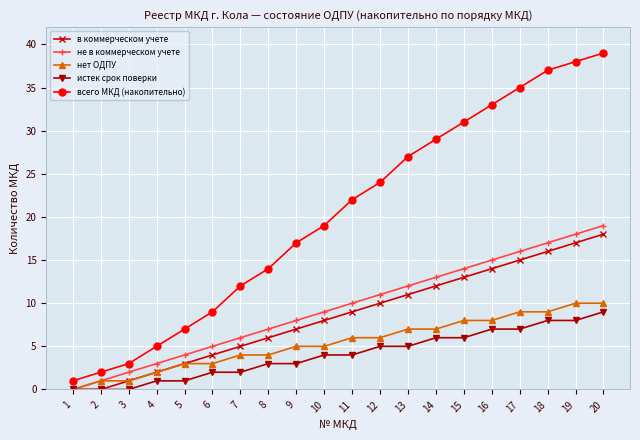

Reading left to right, what are all the values shown in this chart?

в коммерческом учете: 0	0	1	2	3	4	5	6	7	8	9	10	11	12	13	14	15	16	17	18
не в коммерческом учете: 0	1	2	3	4	5	6	7	8	9	10	11	12	13	14	15	16	17	18	19
нет ОДПУ: 0	1	1	2	3	3	4	4	5	5	6	6	7	7	8	8	9	9	10	10
истек срок поверки: 0	0	0	1	1	2	2	3	3	4	4	5	5	6	6	7	7	8	8	9
всего МКД (накопительно): 1	2	3	5	7	9	12	14	17	19	22	24	27	29	31	33	35	37	38	39